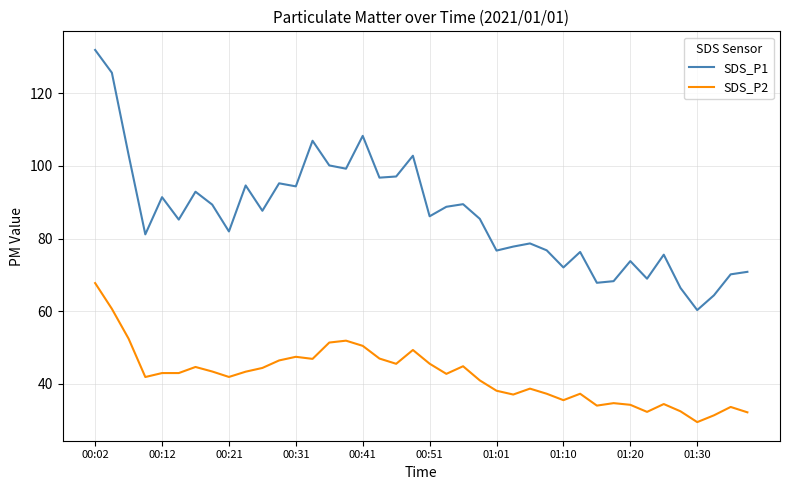

Which series has the largest total across all categories?

SDS_P1